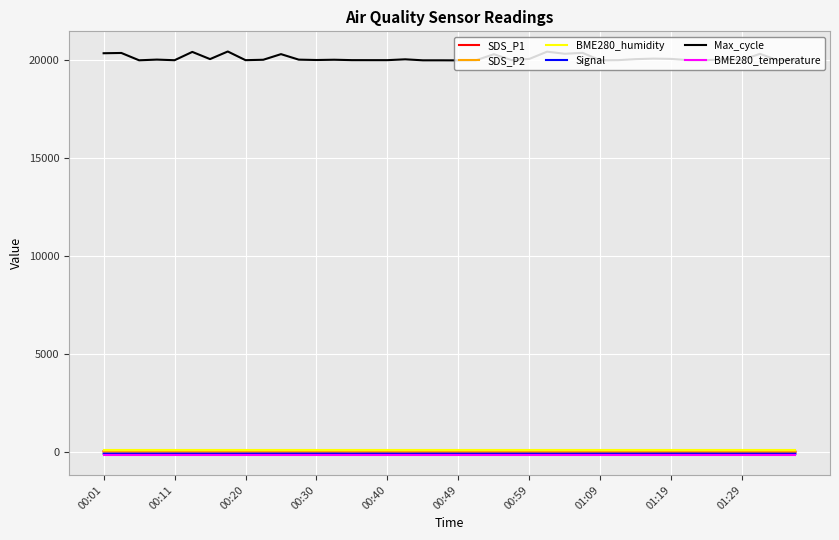

How many lines are shown in the chart?

6